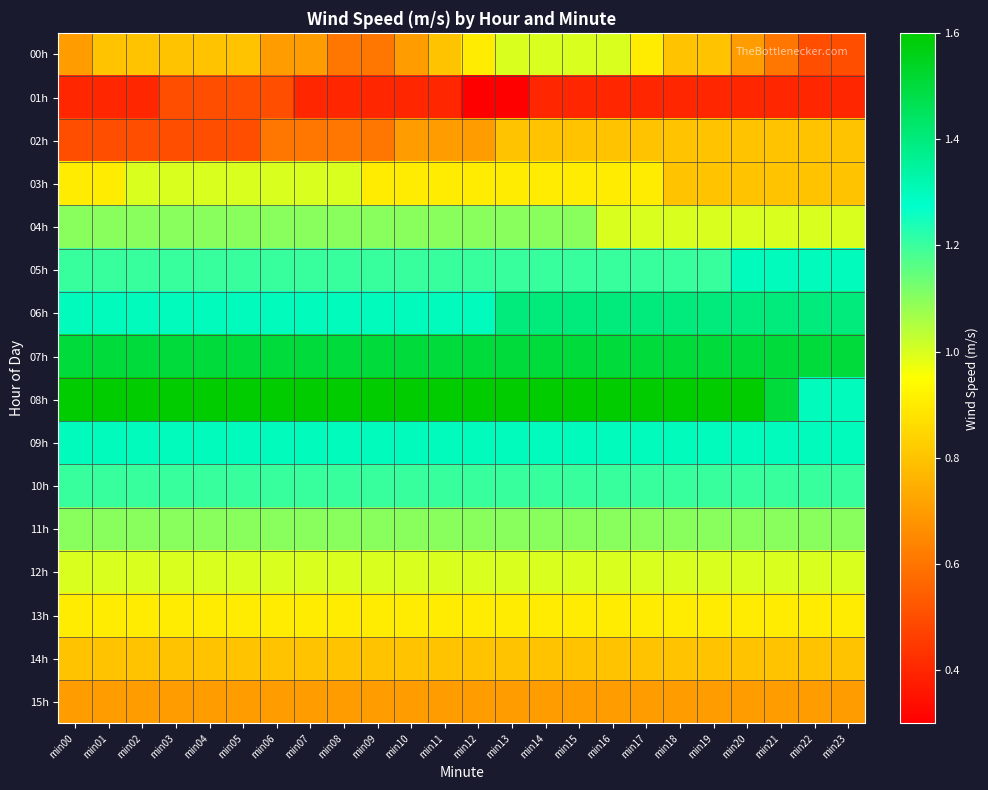

At which category does the chart reach its peak across all series?

min00